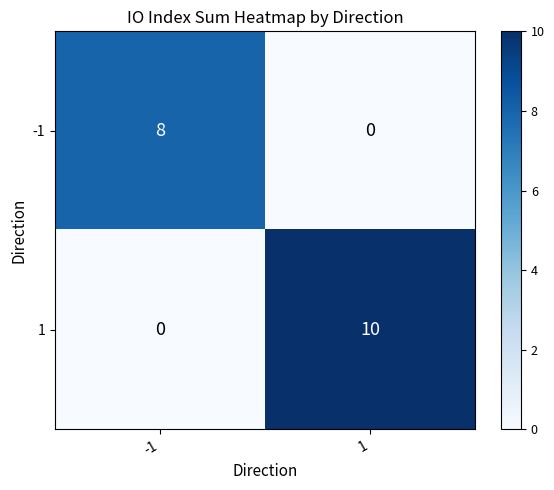

Reading right to left, extract all data points from this chart.

-1: 1=0	-1=8
1: 1=10	-1=0